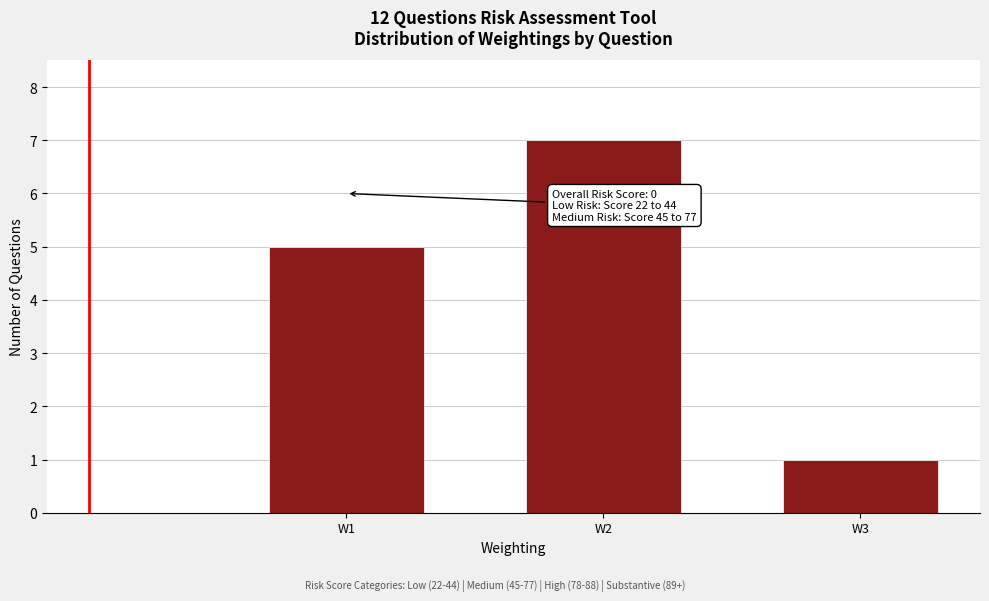

Reading right to left, transcribe all the data shown in this chart.

1	7	5